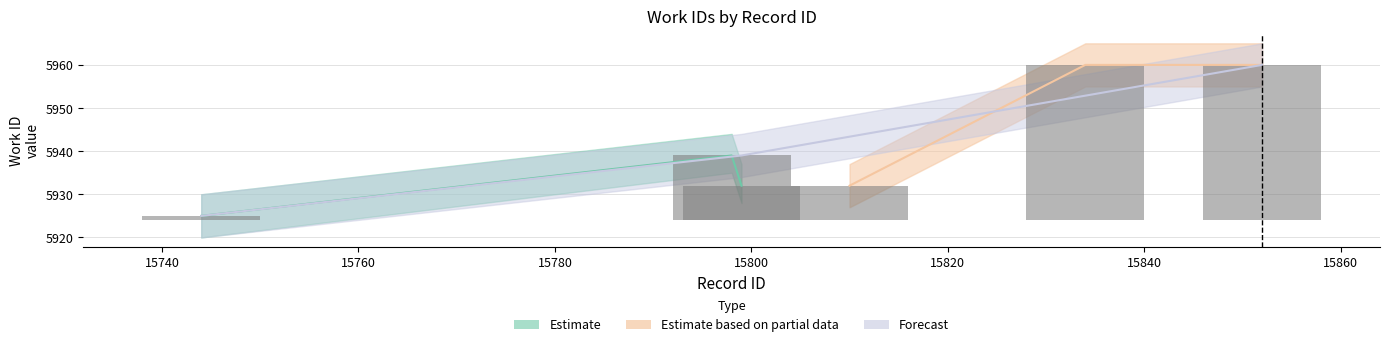

What is the difference between the second highest and minimum values in the Estimate series?

7